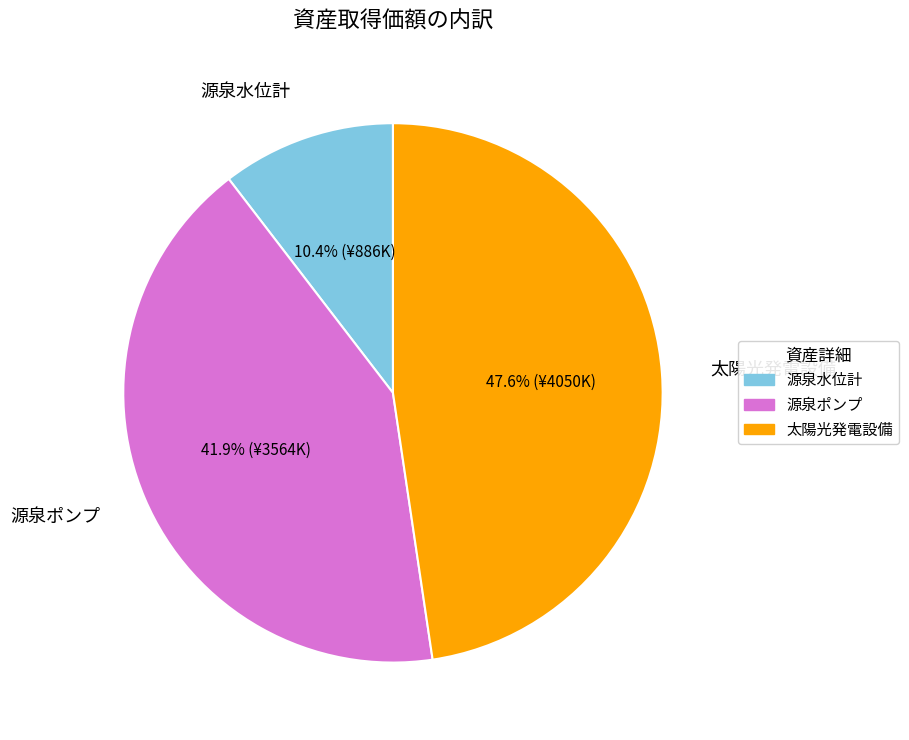

The 源泉水位計 slice represents 17% of the pie. True or false?

False